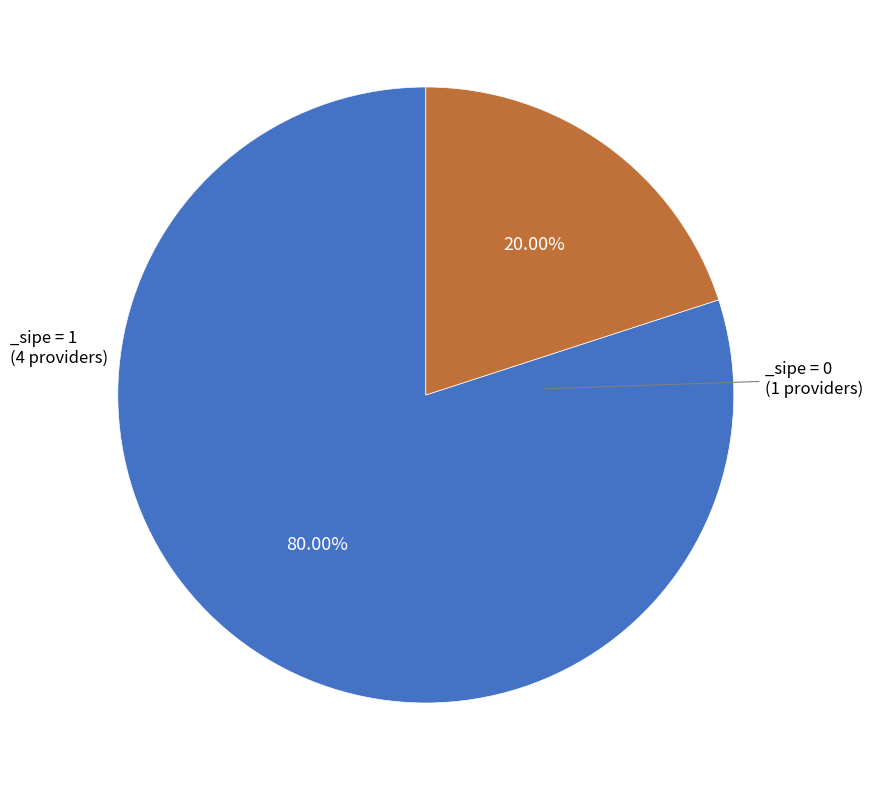

Is there a majority slice in this chart?

Yes